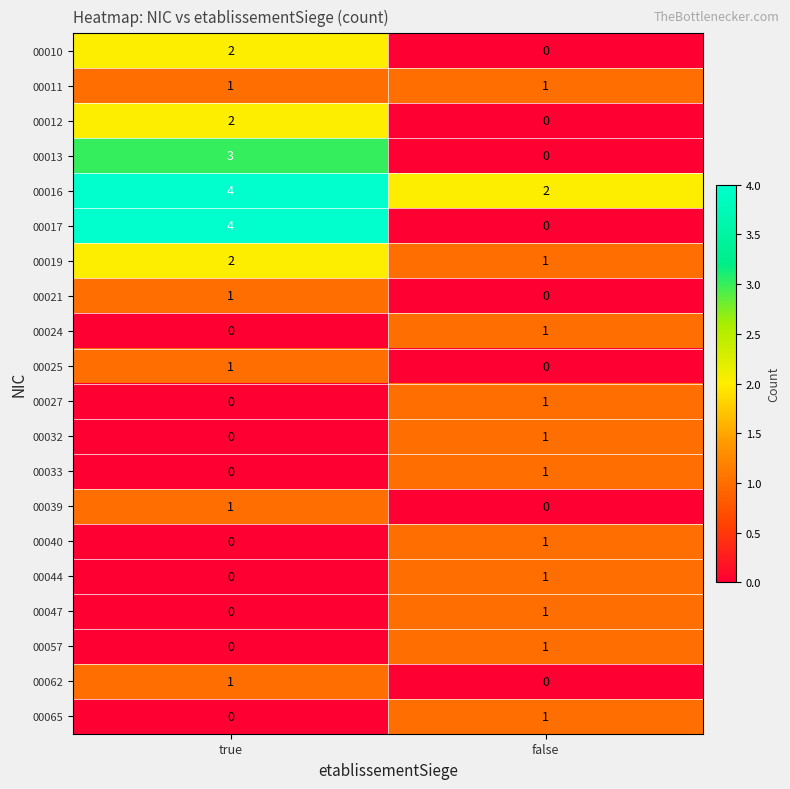

At how many categories does at least one series exceed 1?

2